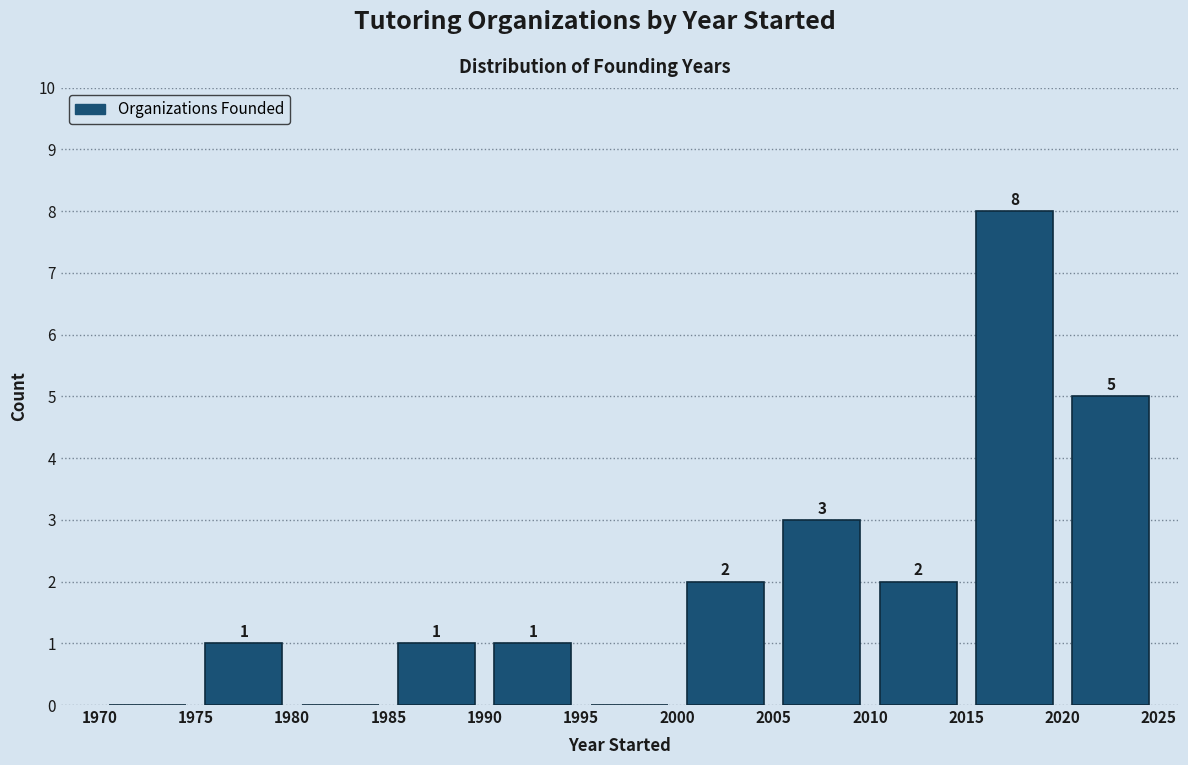

Which range on the x-axis has the tallest bar?

2015 to 2020